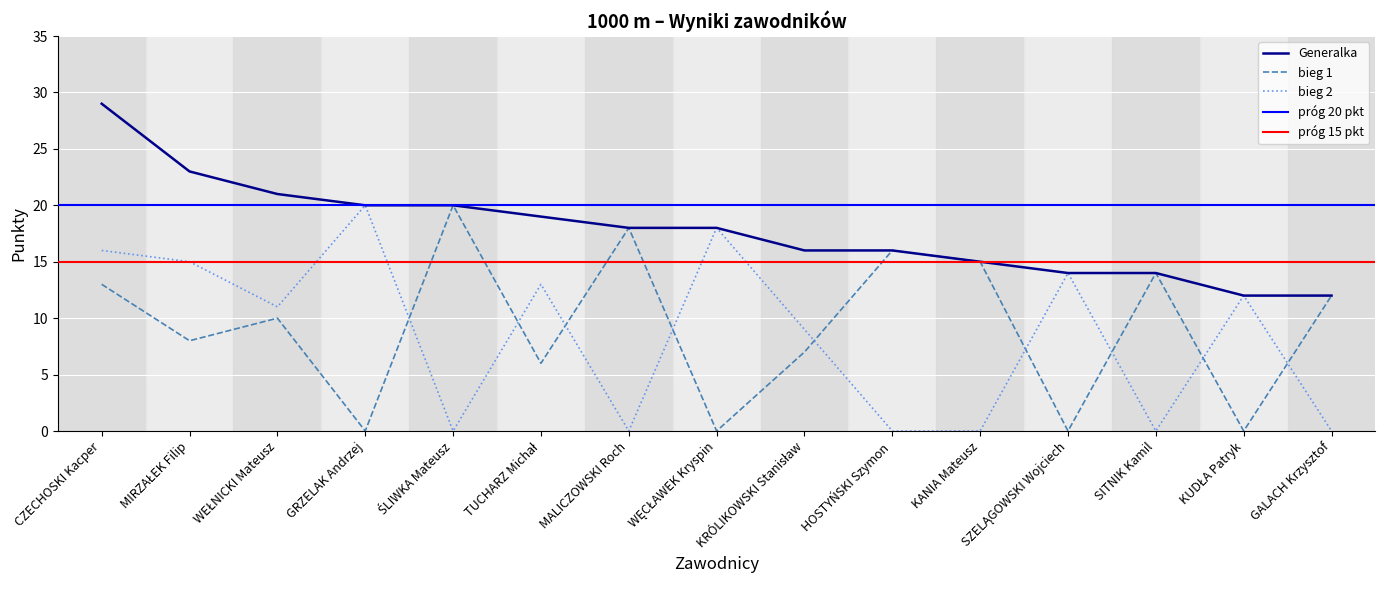

What is the difference between the second highest and minimum values in the bieg 2 series?

18